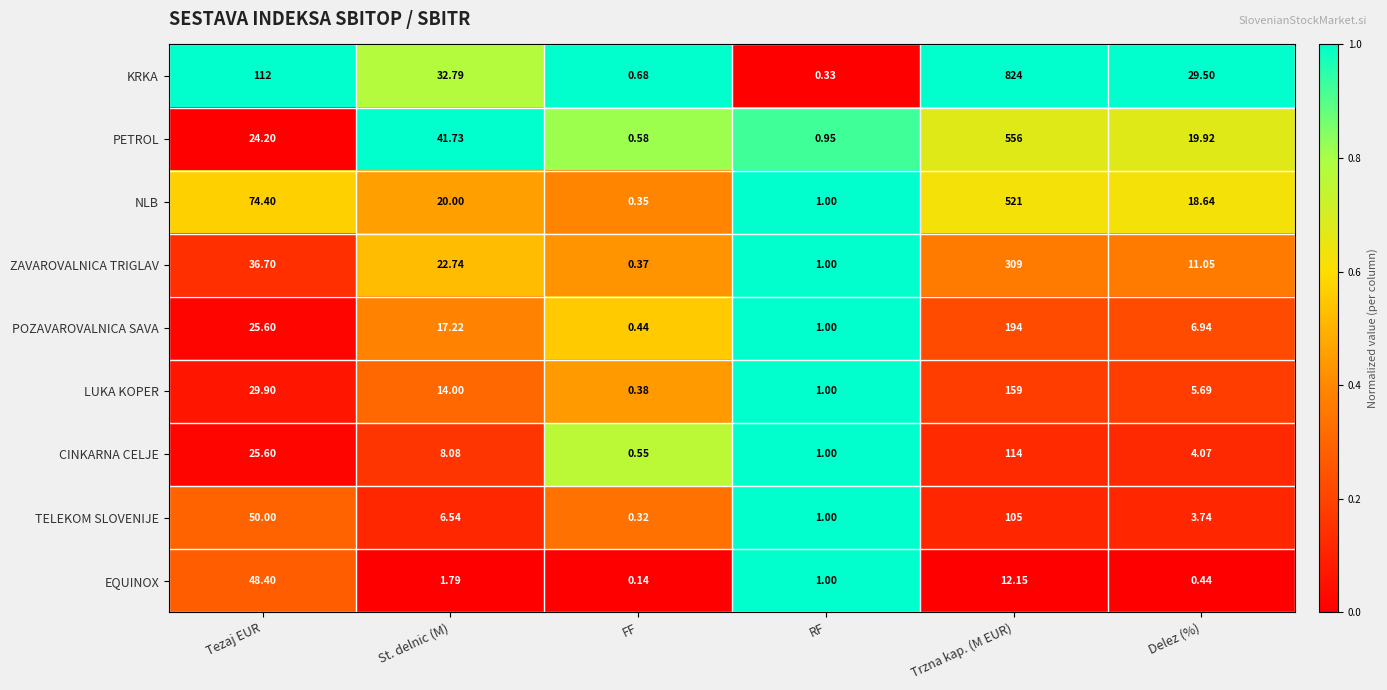

Is the value of PETROL at Tezaj EUR greater than the value of KRKA at Tezaj EUR?

No